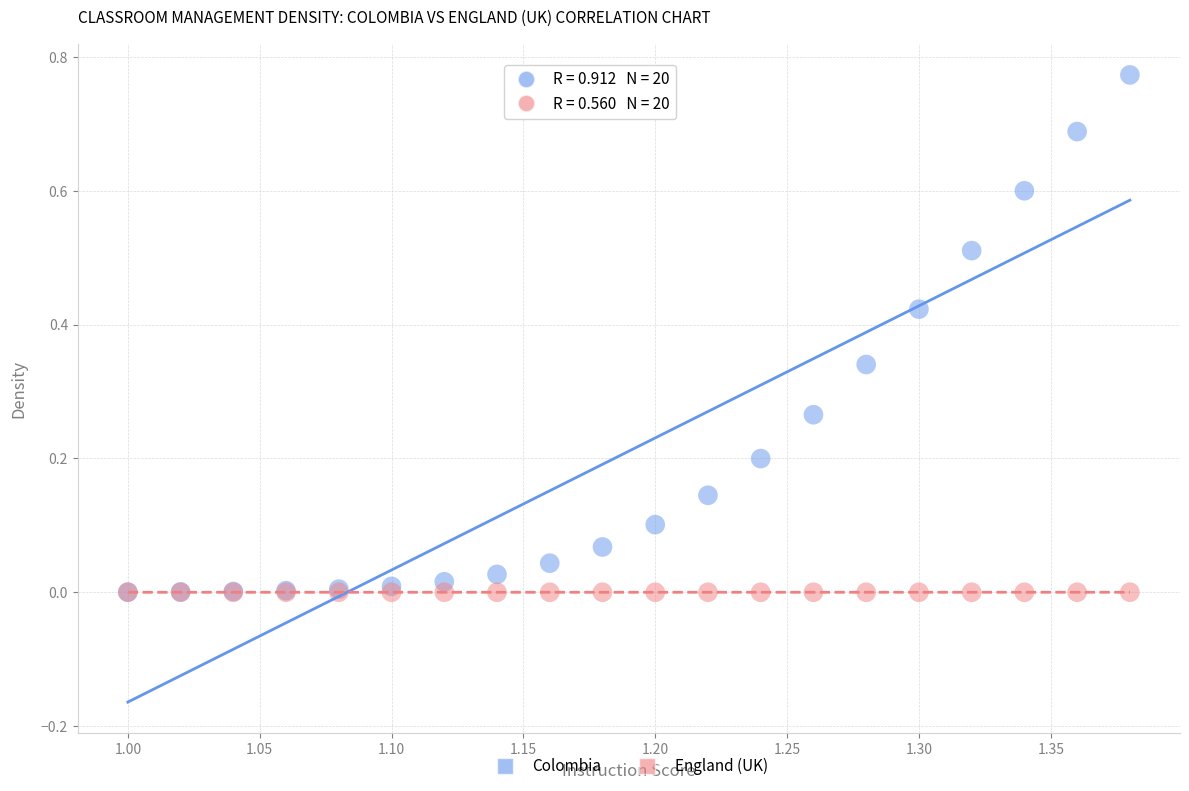

What are all the series names shown in the legend?

Colombia, England (UK)